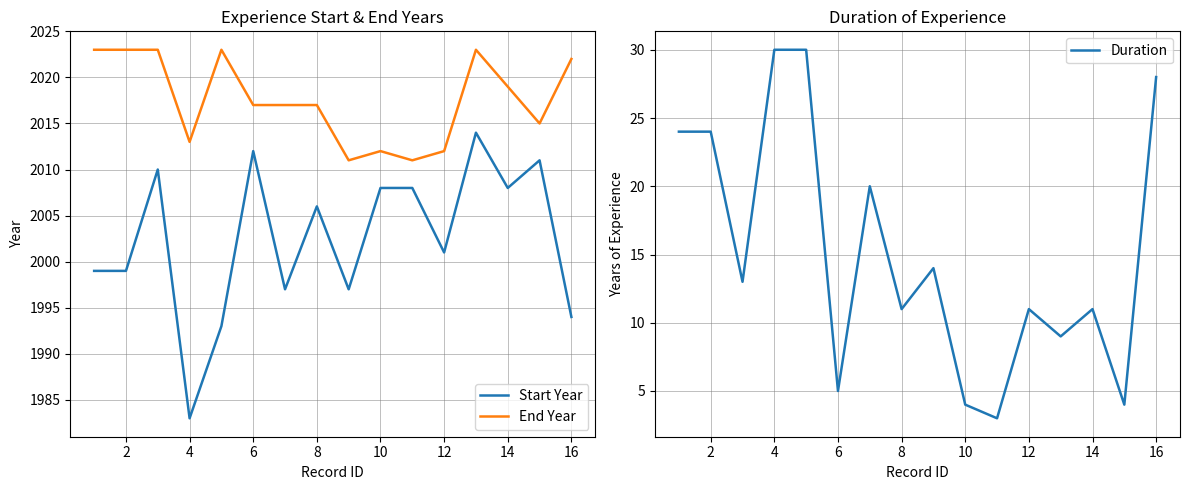

What is the average value of the Duration series?

15